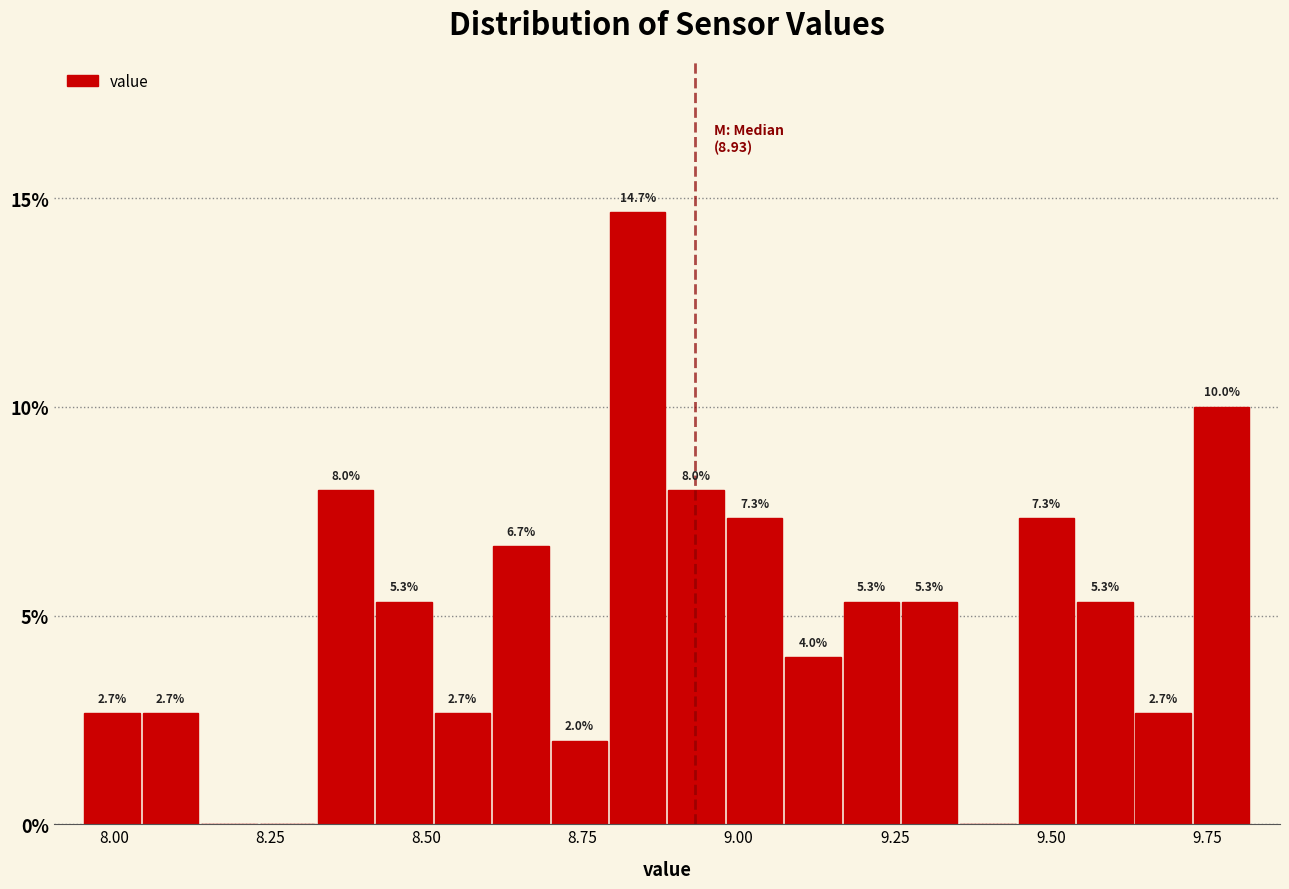

Around what value on the x-axis is the tallest bar? Give the approximate position of its centre, as read against the axis.

8.85